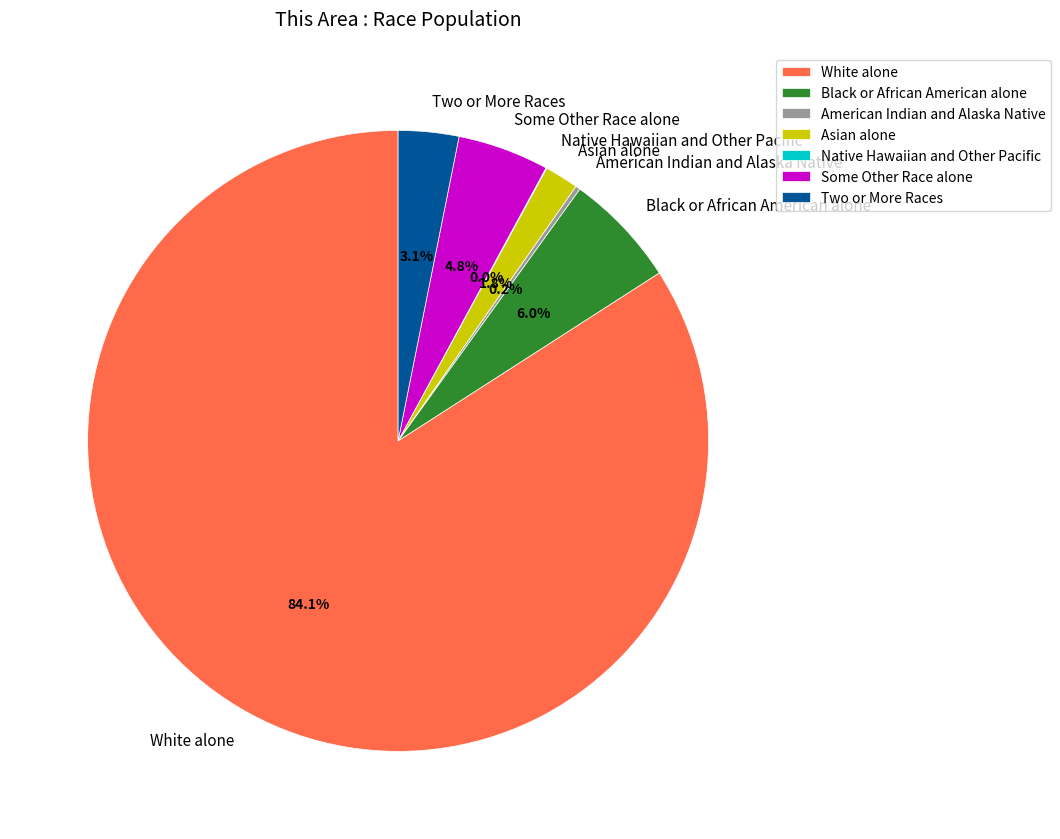

What is the ratio of the value at Asian alone to the value at Some Other Race alone?

0.4